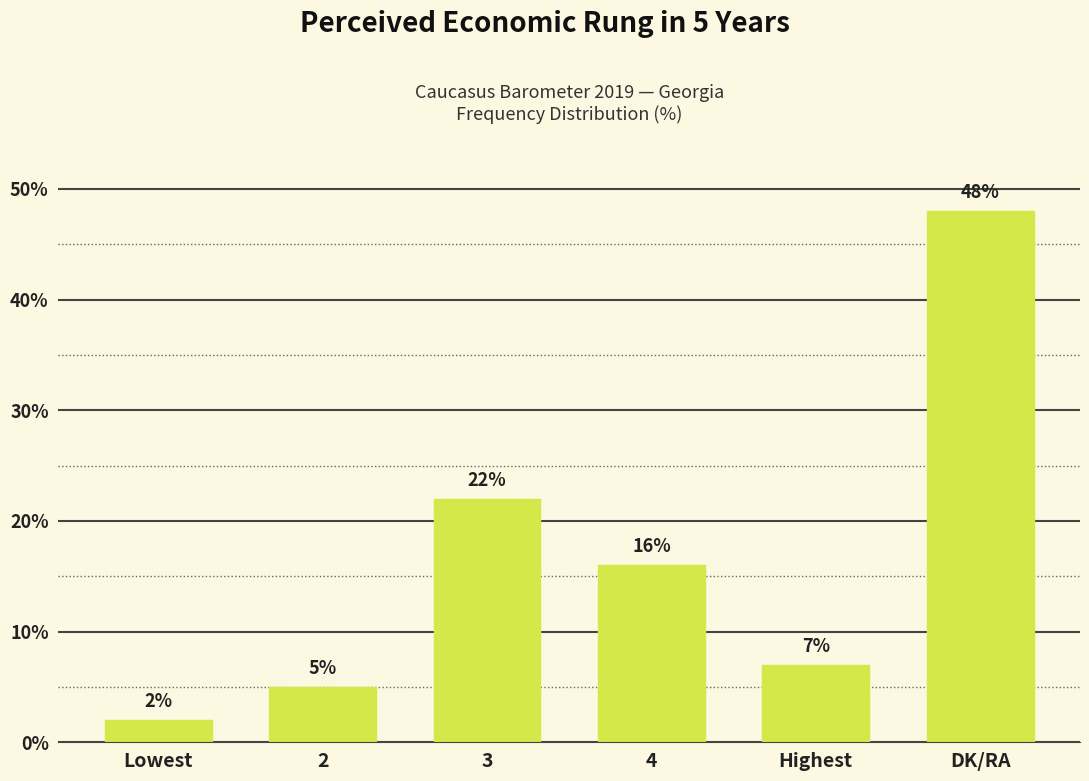

What is the ratio of the value at DK/RA to the value at Lowest?

24.0